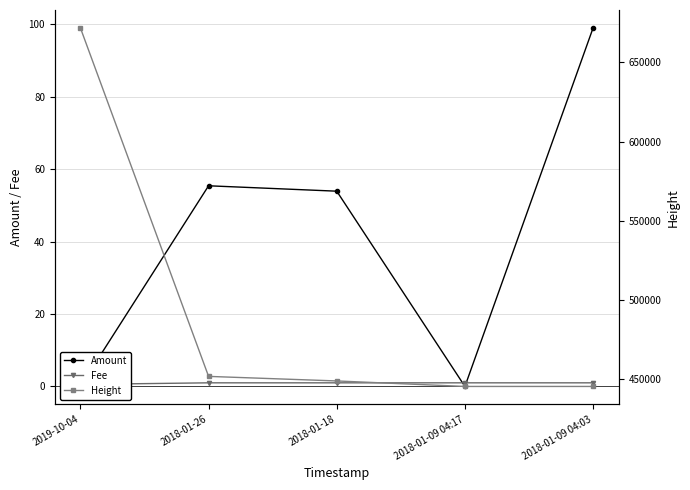

List the labels in order of Amount value, largest first.

2018-01-09 04:03, 2018-01-26, 2018-01-18, 2019-10-04, 2018-01-09 04:17